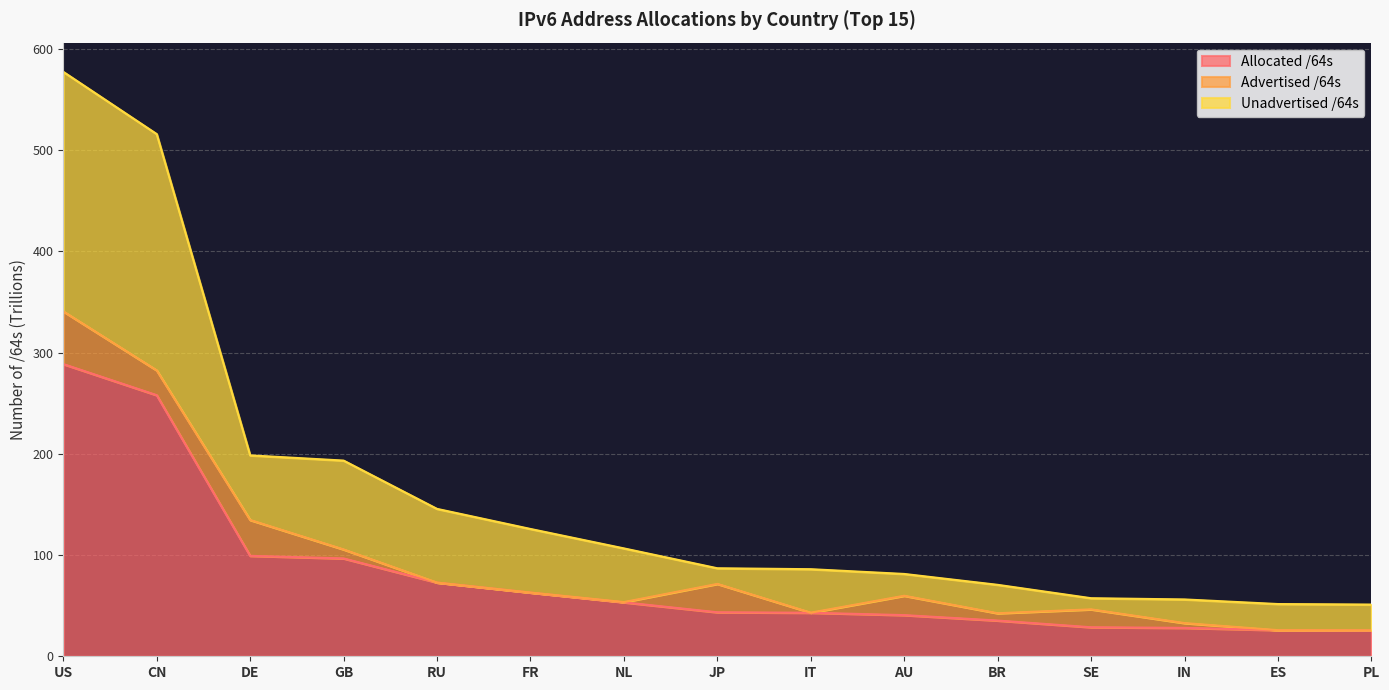

At how many categories does at least one series exceed 229?

2